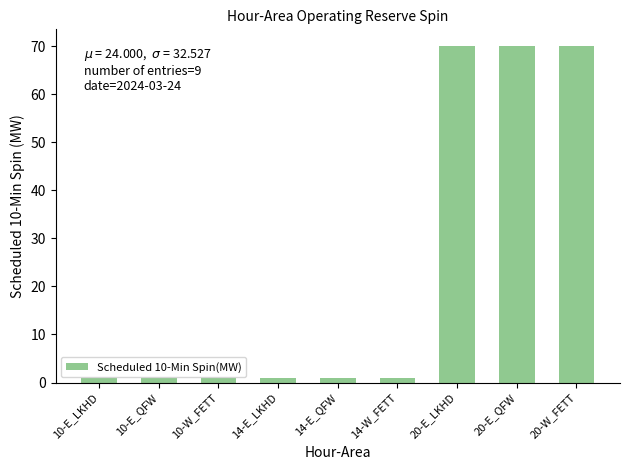

Reading left to right, extract all data points from this chart.

10-E_LKHD=1	10-E_QFW=1	10-W_FETT=1	14-E_LKHD=1	14-E_QFW=1	14-W_FETT=1	20-E_LKHD=70	20-E_QFW=70	20-W_FETT=70